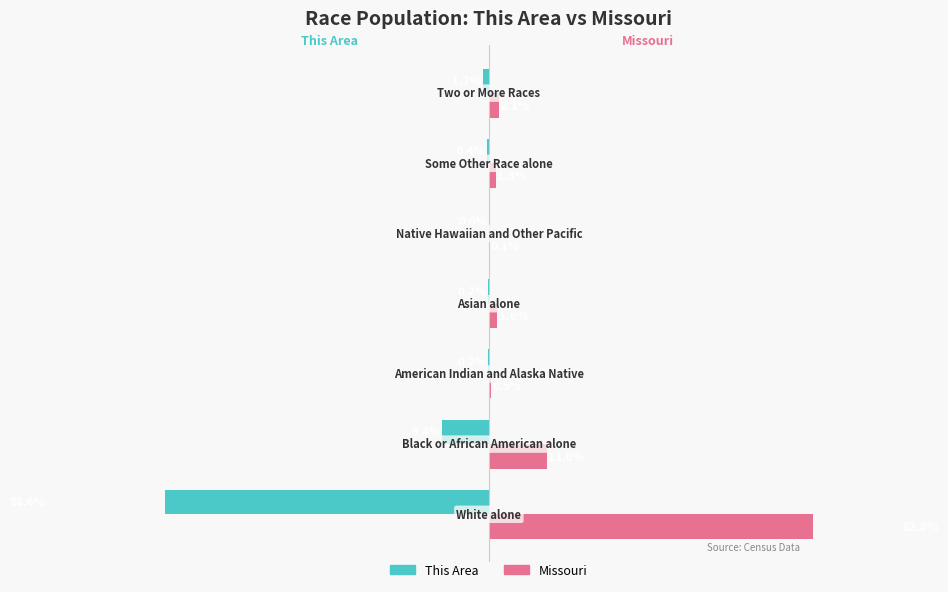

What is the difference between the second highest and second lowest values in the Missouri series?

11.1